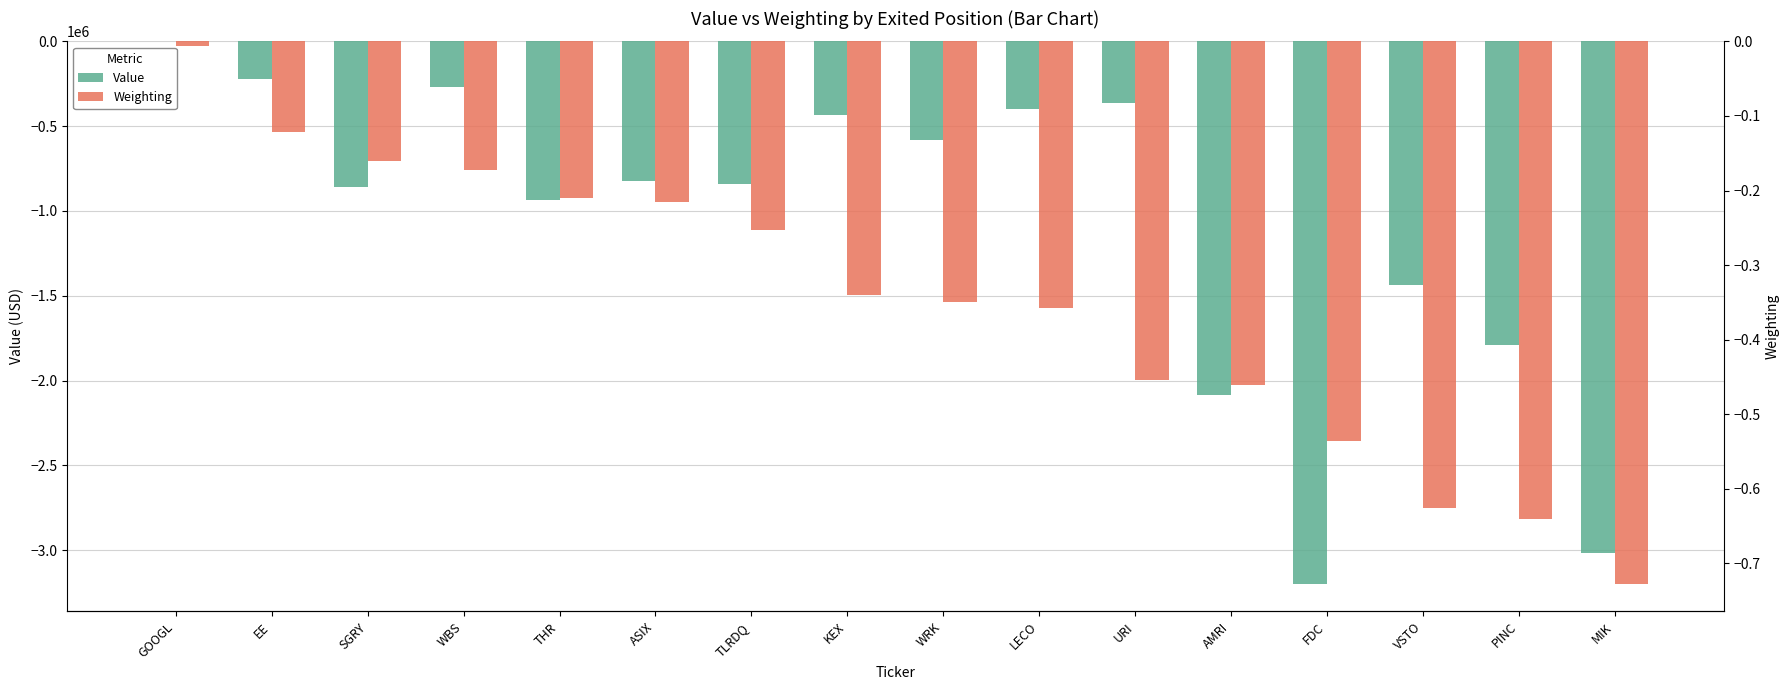

What is the total value across all series at FDC?

-3201525.5